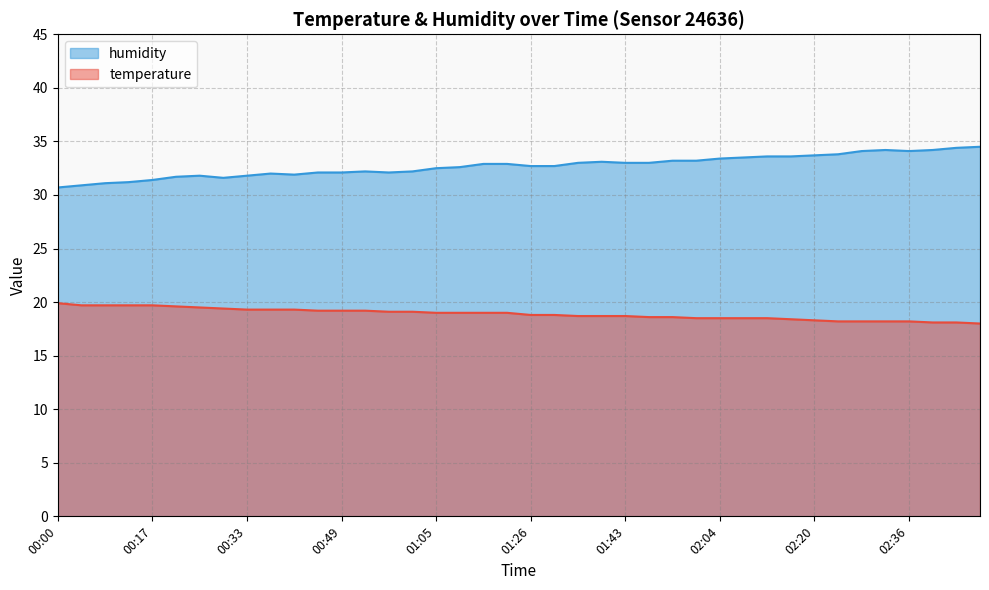

True or false: humidity and temperature intersect in this chart.

False